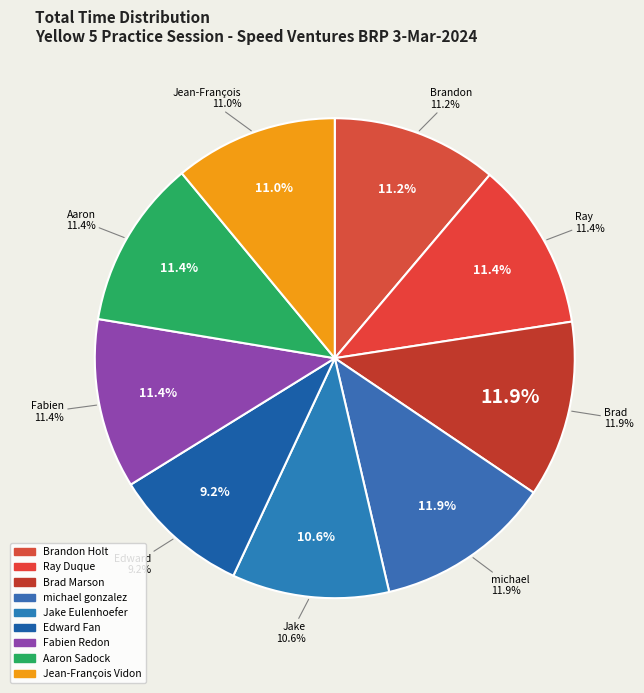

Rank the categories by value from lowest to highest.

Edward Fan, Jake Eulenhoefer, Jean-François Vidon, Brandon Holt, Aaron Sadock, Ray Duque, Fabien Redon, michael gonzalez, Brad Marson